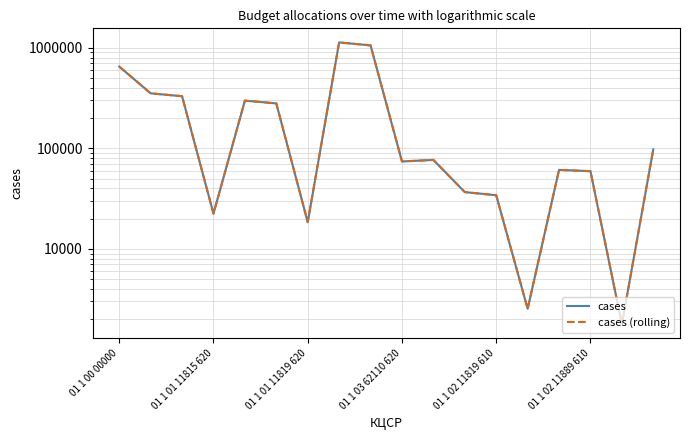

True or false: cases (rolling) and cases intersect in this chart.

False